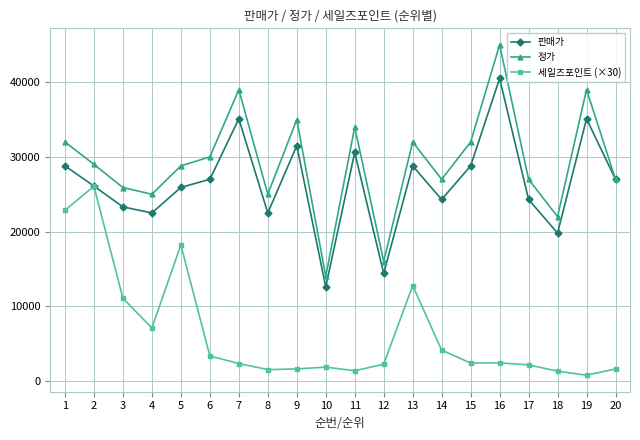

Which series has the widest spread of values?

정가